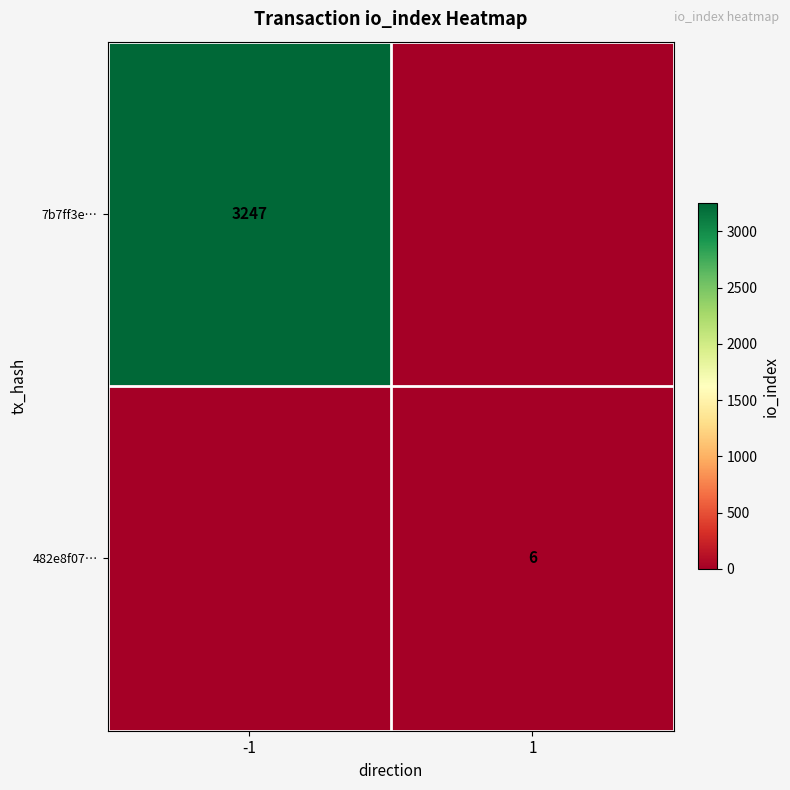

How many distinct data groups are displayed?

2